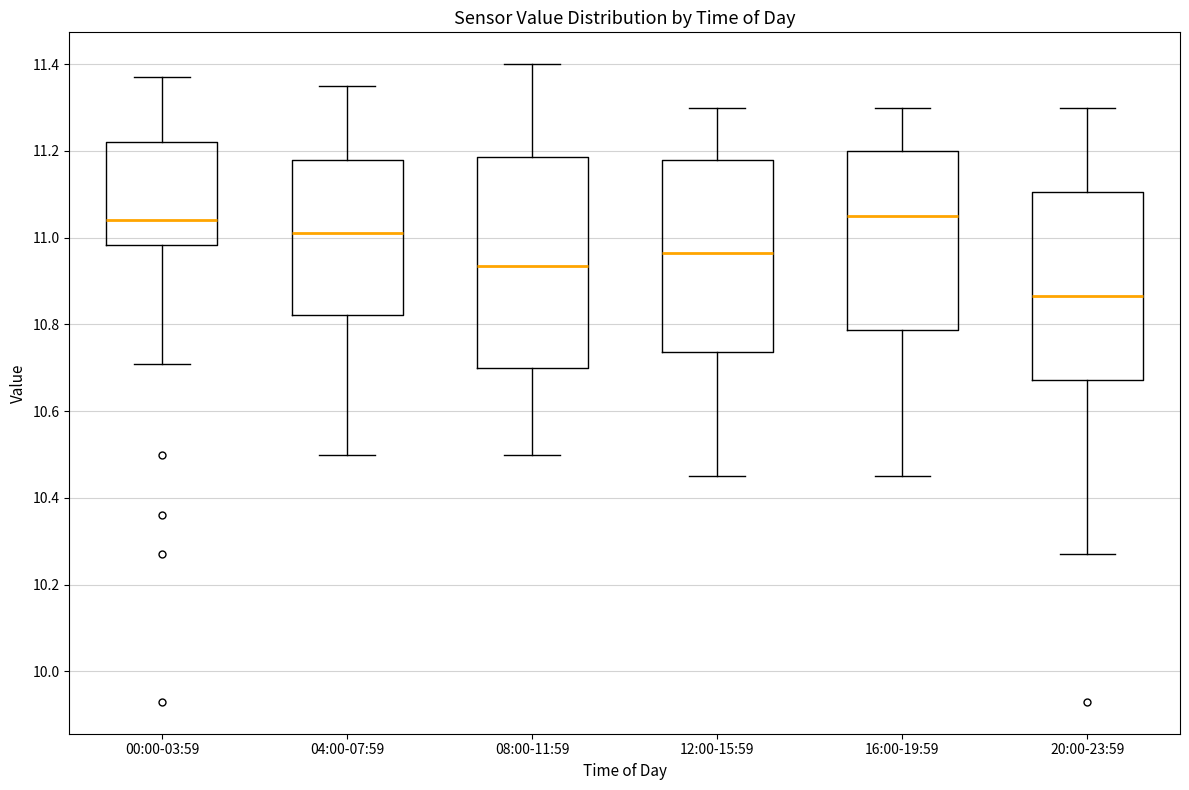

Comparing the boxes themselves (not the whiskers), which one is the tallest?

08:00-11:59